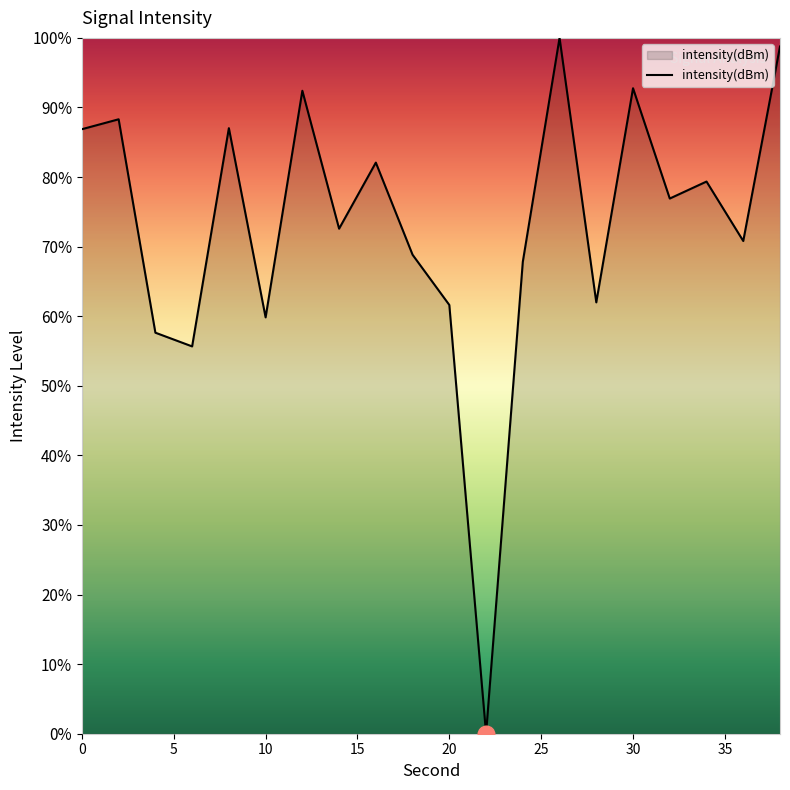

What is the difference between the maximum and minimum values?

100.0